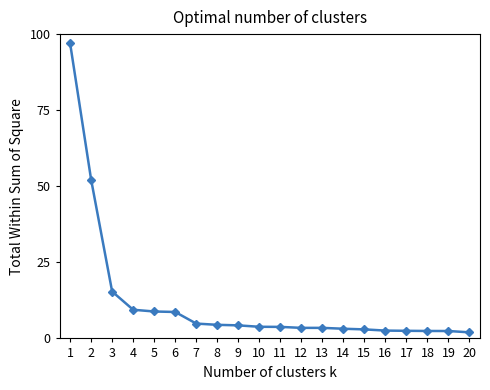

What is the sum of all values?

237.8